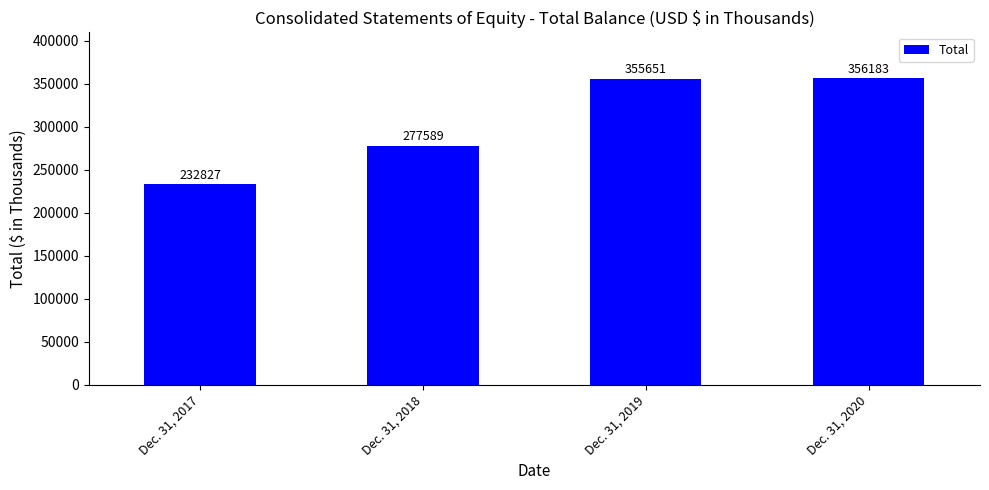

Between Dec. 31, 2017 and Dec. 31, 2018, which is larger?

Dec. 31, 2018